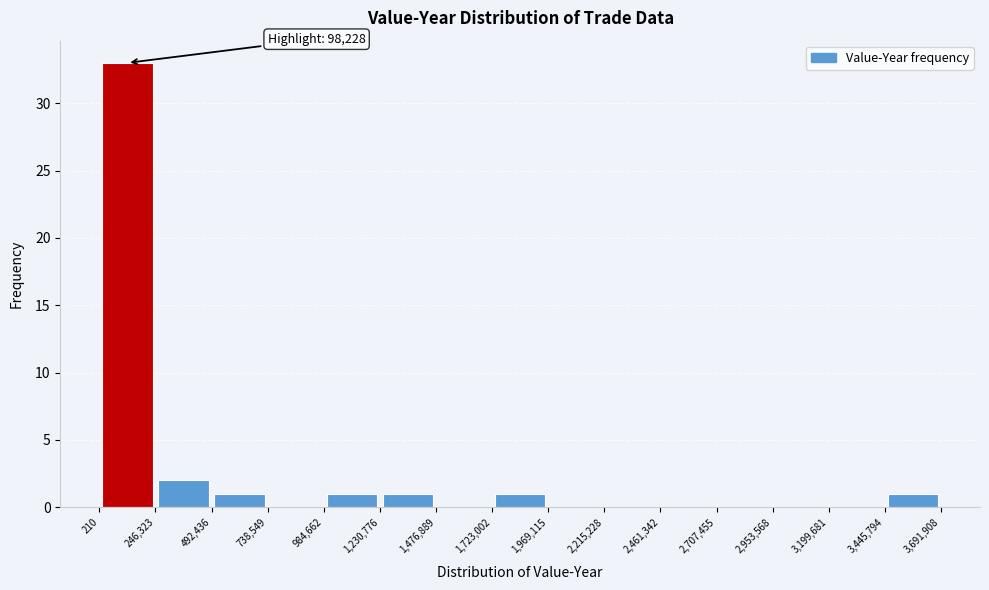

Which range on the x-axis has the tallest bar?

210 to 246,323